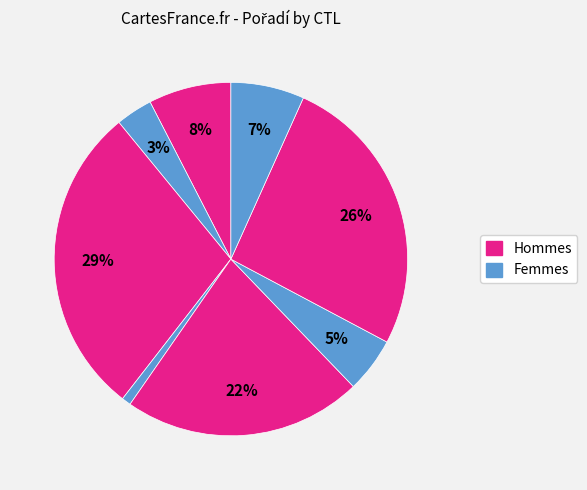

To the nearest percent, what is the difference between the largest and smallest slice percentages?

28%